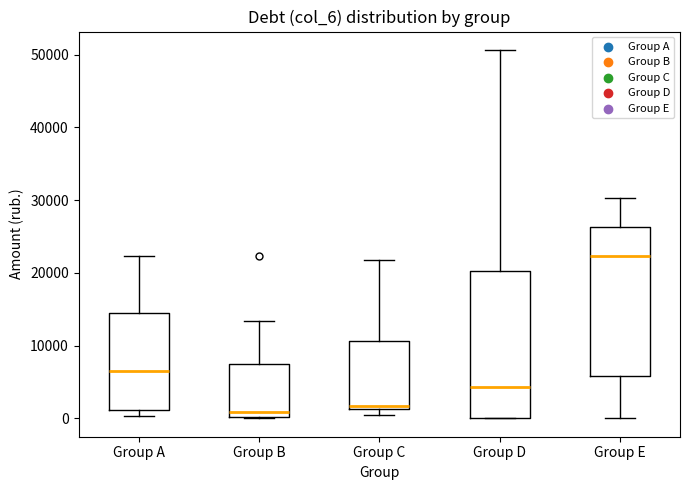

Reading left to right, read every box against the y-axis: the position of its median line, the range the box covers, and the ends of its whiskers. The values are not printed on the chart, so give them approximately, as read against the axis.

Group A: median 7000, box 1000 to 14000, whiskers 0 to 22000
Group B: median 1000, box 0 to 7000, whiskers 0 to 13000
Group C: median 2000, box 1000 to 11000, whiskers 0 to 22000
Group D: median 4000, box 0 to 20000, whiskers 0 to 51000
Group E: median 22000, box 6000 to 26000, whiskers 0 to 30000